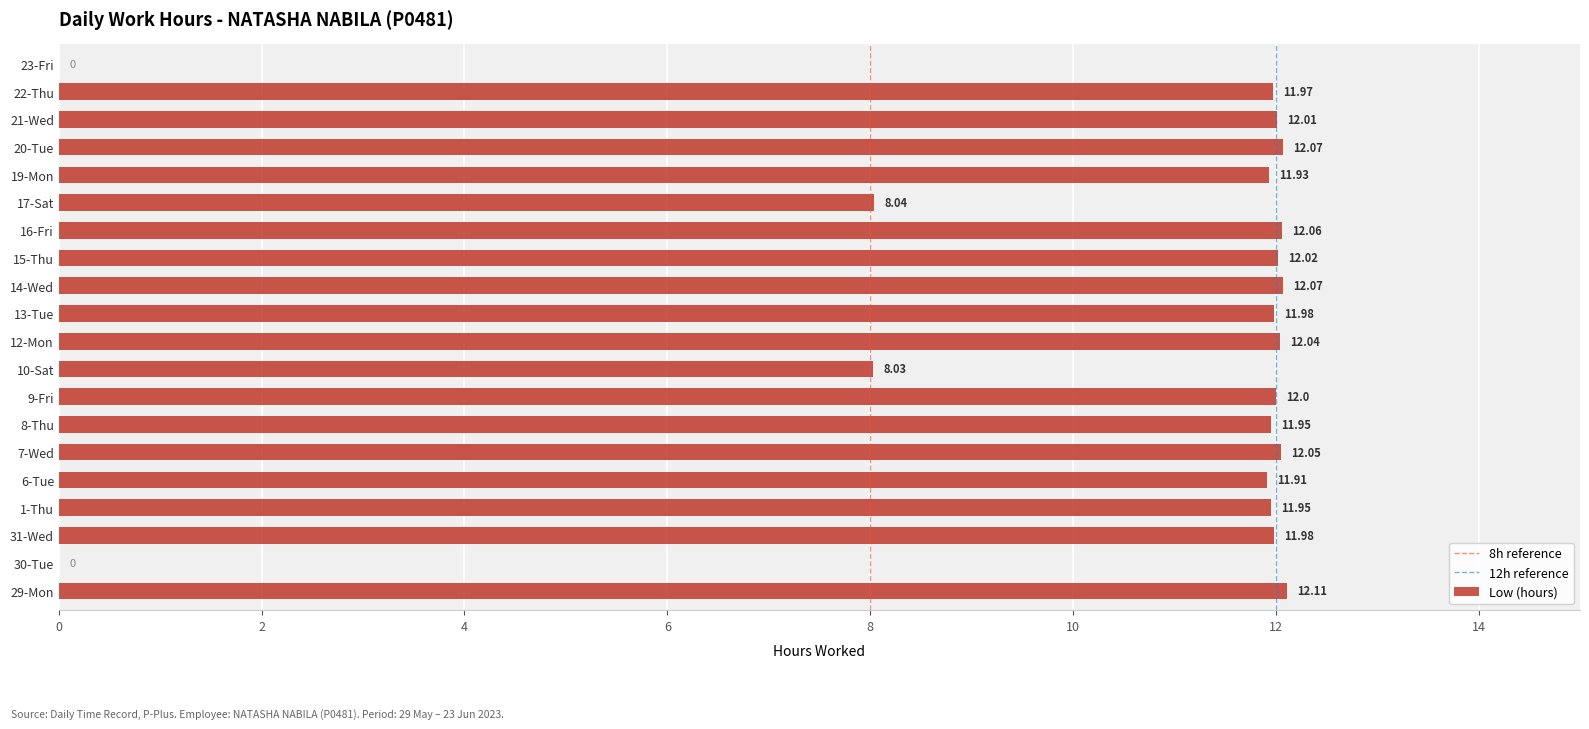

The chart shows a value of 3.4 at 17-Sat. True or false?

False